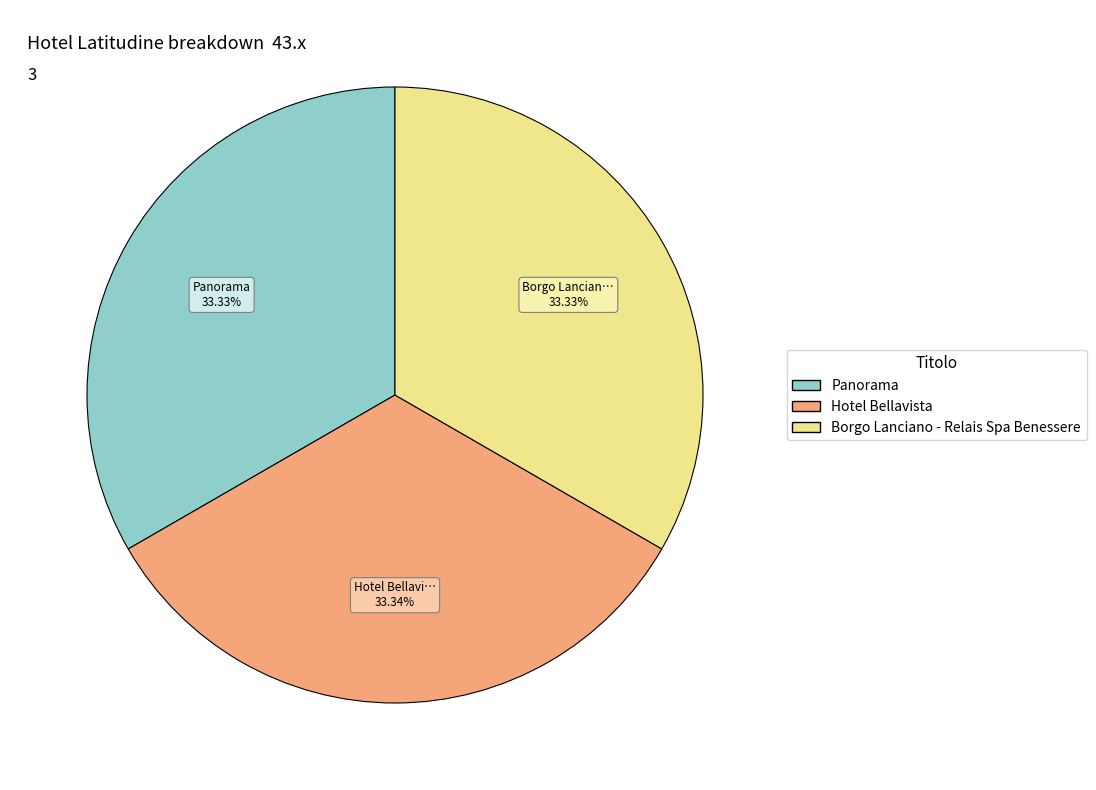

Approximately how many times larger is the value at Hotel Bellavista compared to Borgo Lanciano - Relais Spa Benessere?

1.0